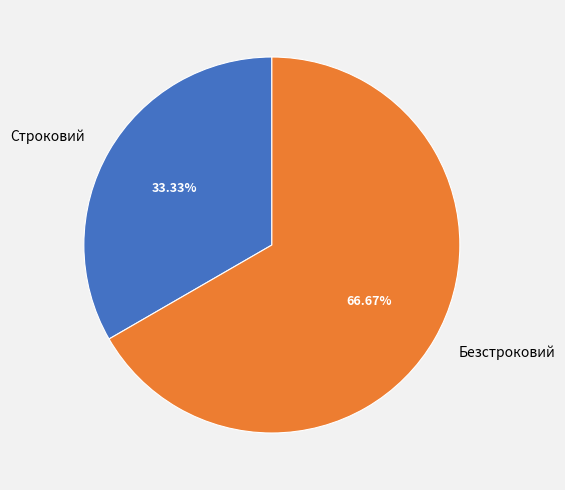

Is the sum of Безстроковий and Строковий greater than half?

Yes